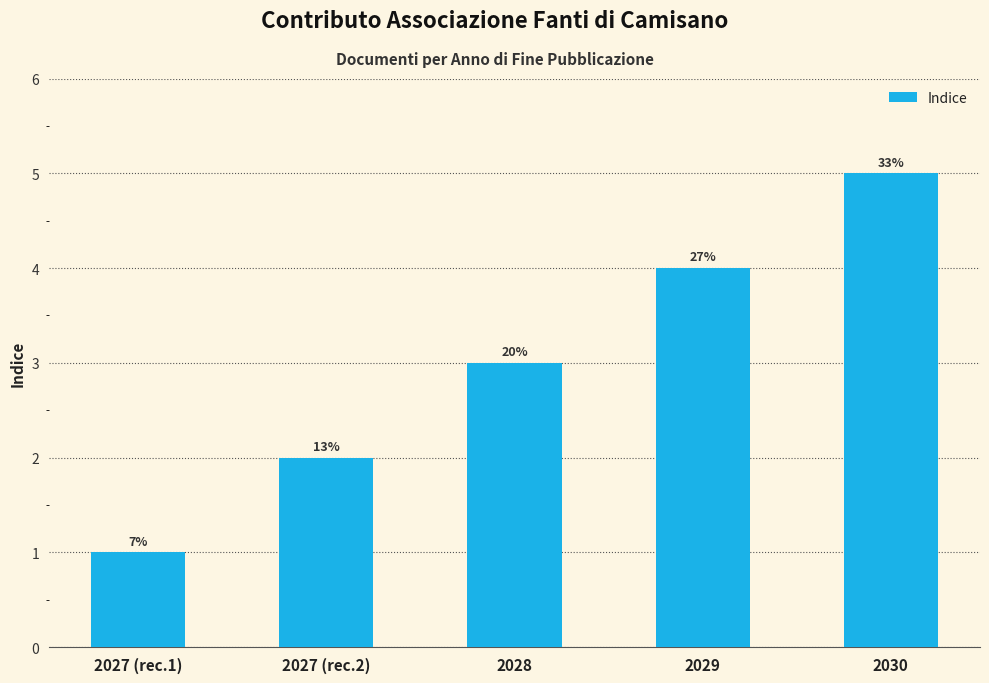

What is the label of the 3rd bar from the right?

2028